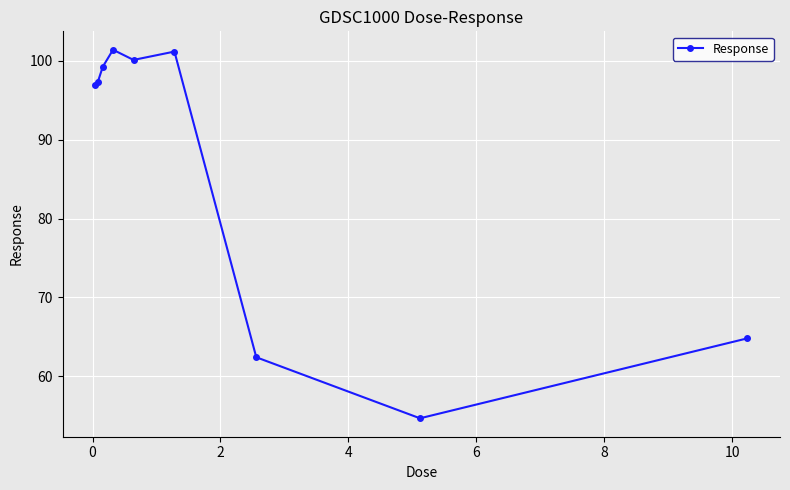

How many interior local peaks (higher than both neighbors) does the data have?

2